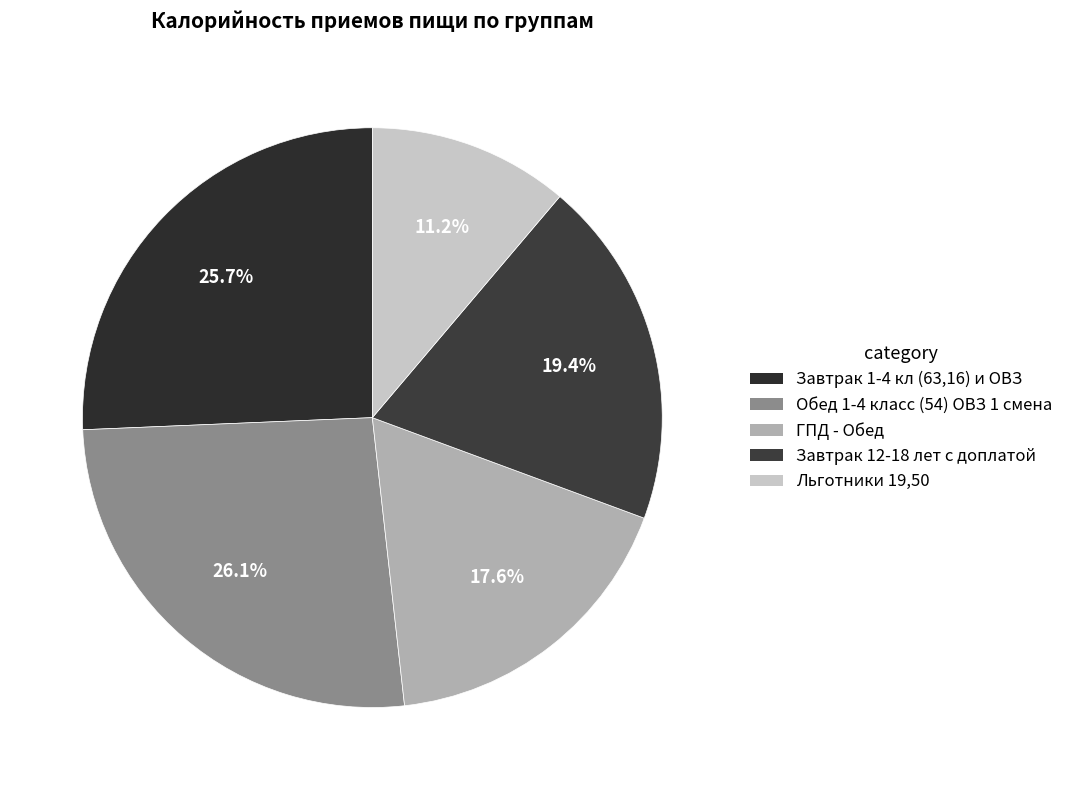

Is it true that ГПД - Обед is 18% of the pie?

True